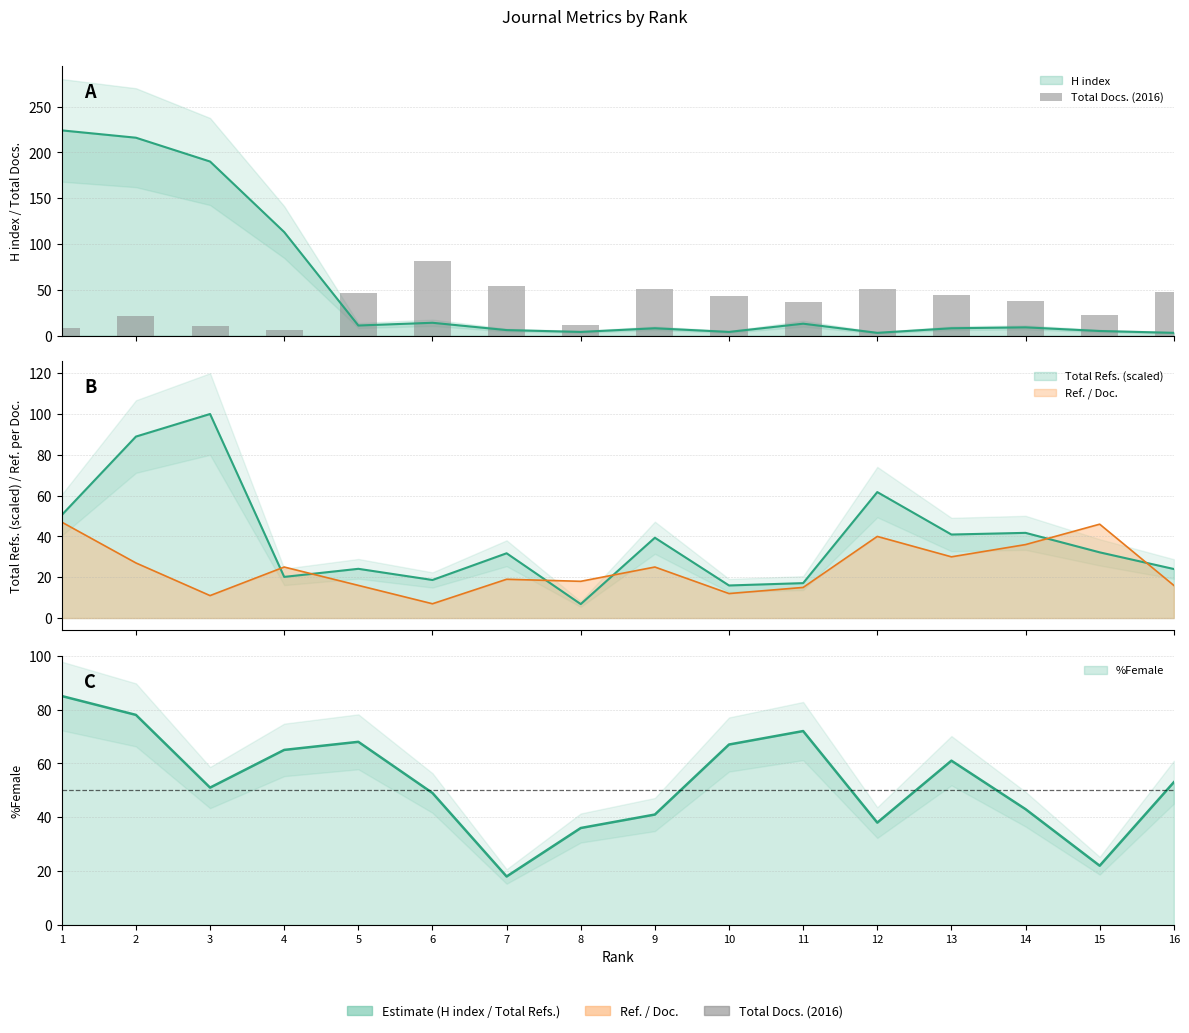

What is the change in value from 11 to 15?

-14